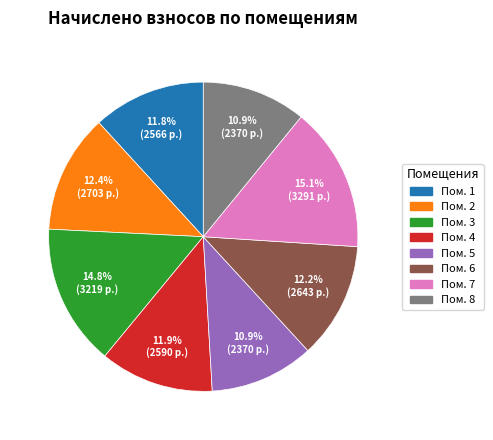

Is there a majority slice in this chart?

No